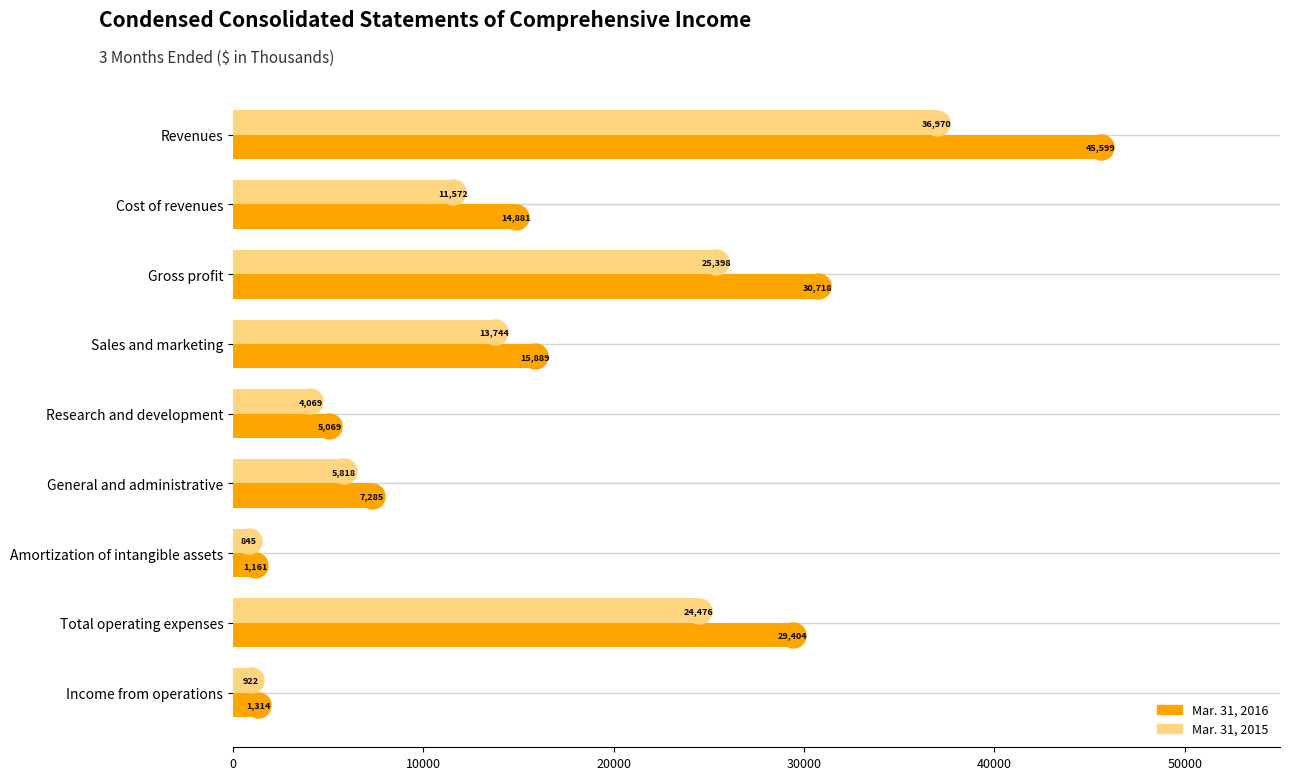

What is the average value of the Mar. 31, 2015 series?

13757